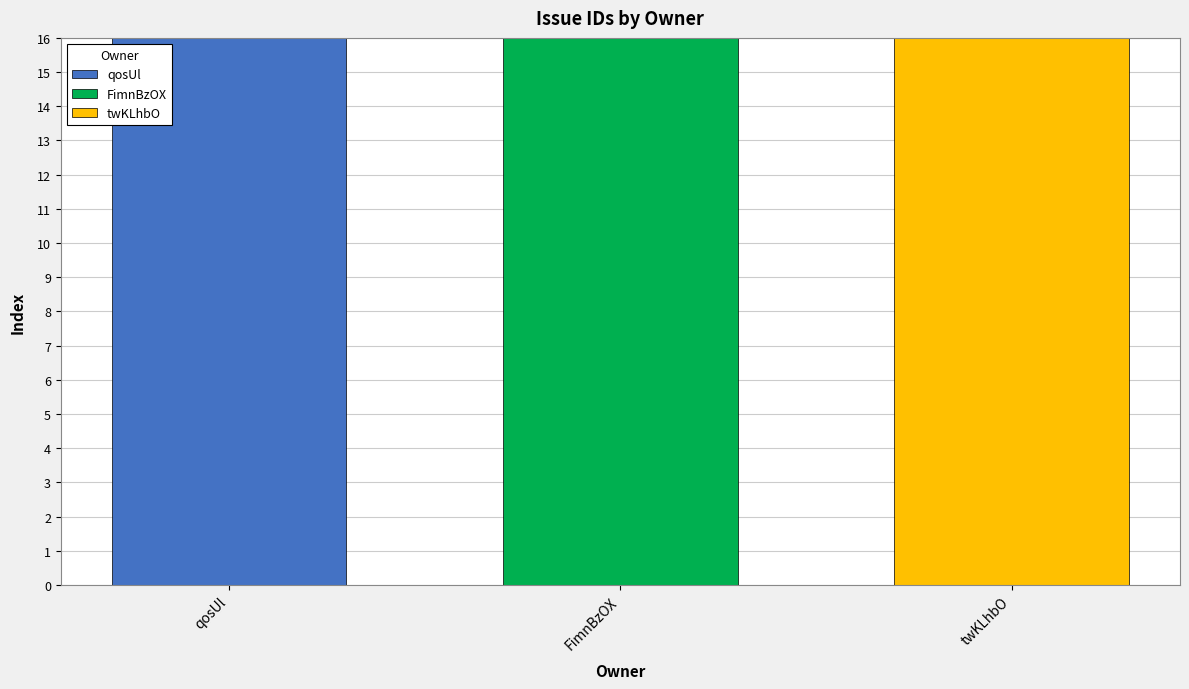

Where does the data first go above 119?

twKLhbO